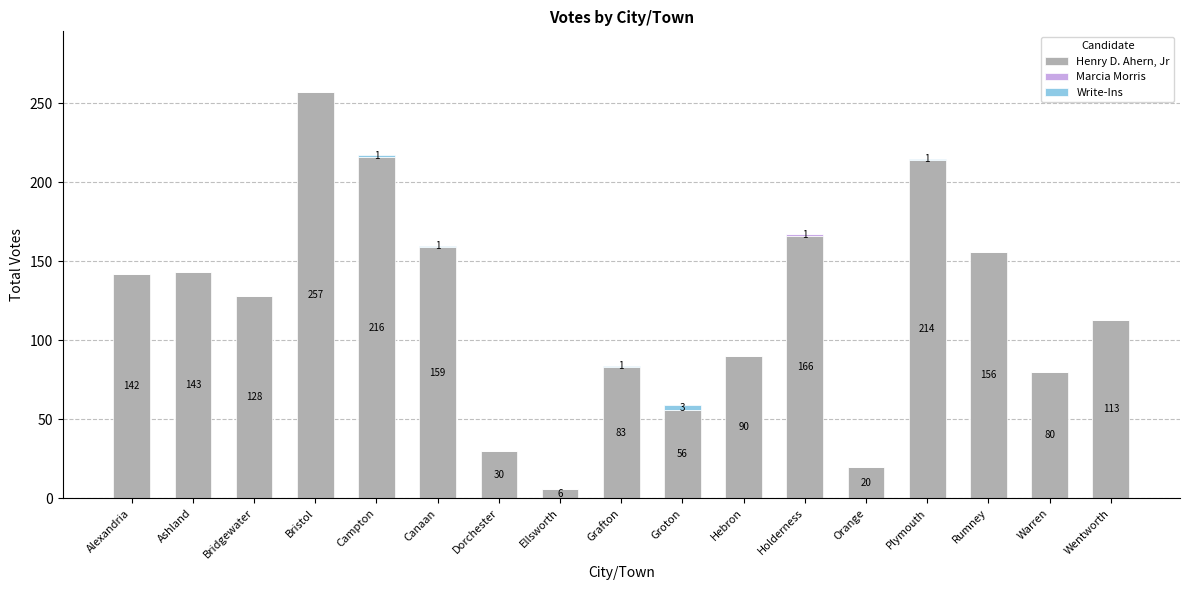

Which category has the highest value in the Henry D. Ahern, Jr series?

Bristol